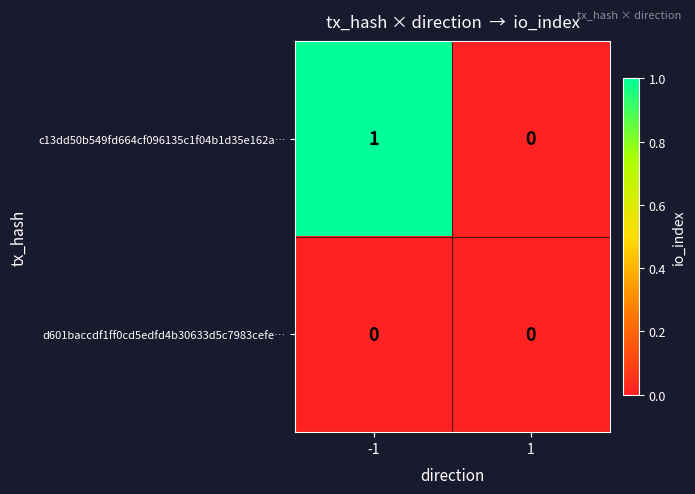

Rank the categories by c13dd50b549fd664cf096135c1f04b1d35e162a… value from lowest to highest.

1, -1